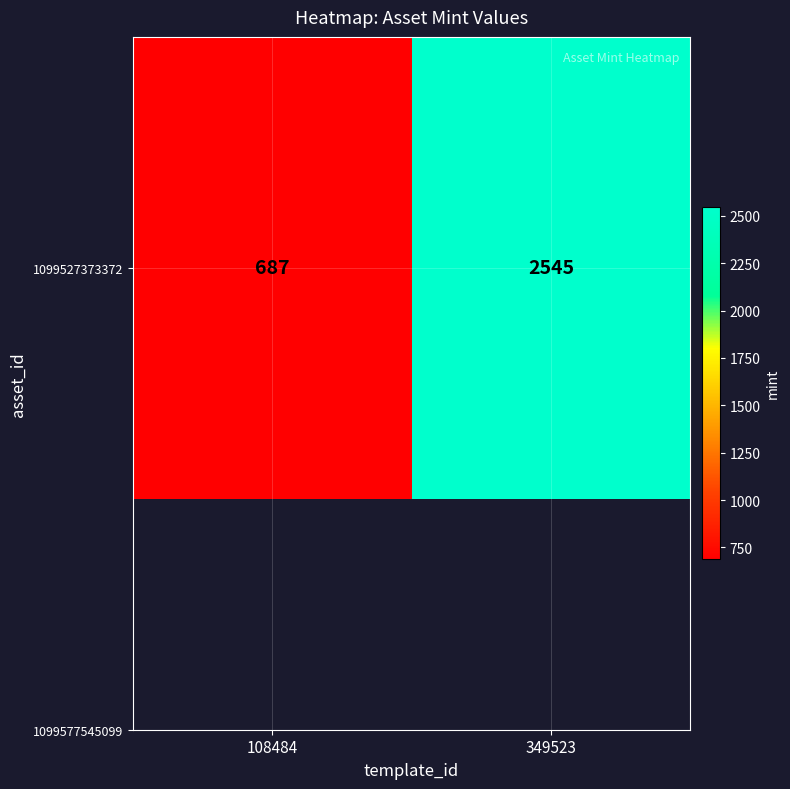

True or false: the data shows 3785 at 349523.

False